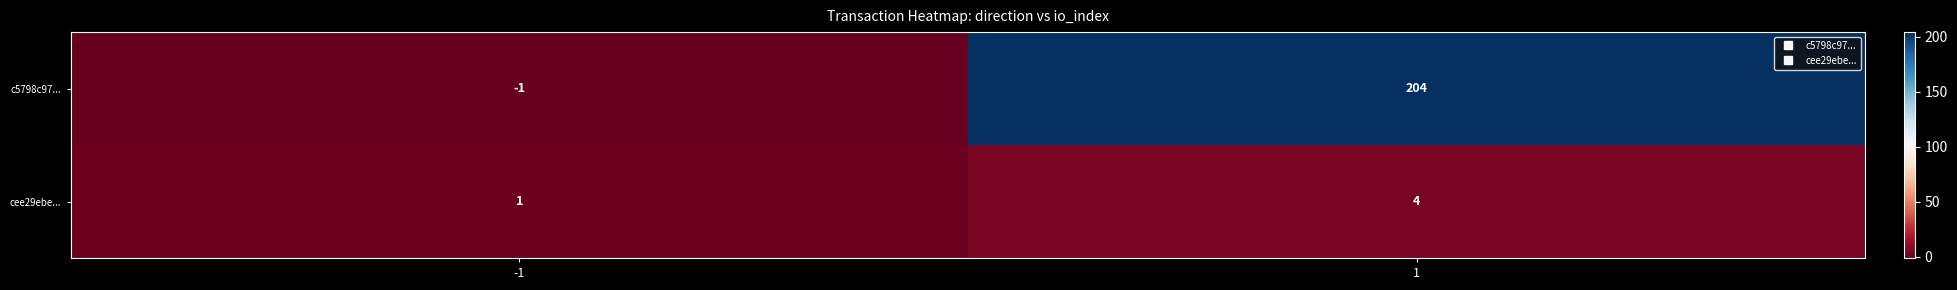

List the labels in order of c5798c97... value, largest first.

1, -1